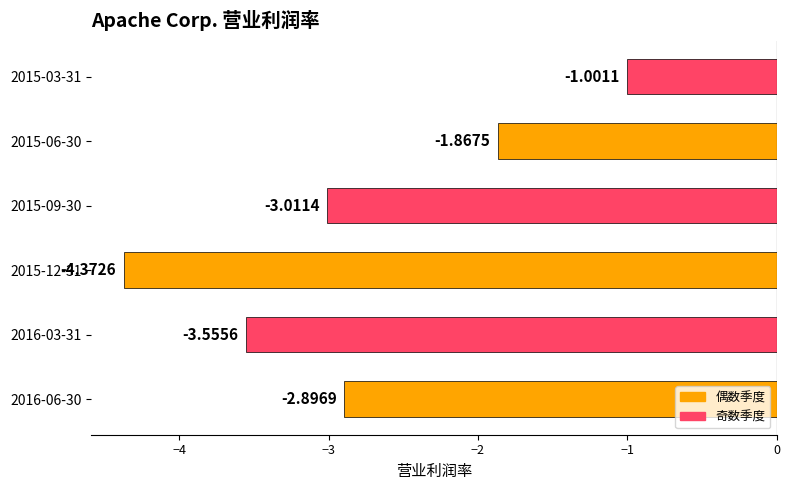

What is the change in value from 2015-12-31 to 2015-03-31?

+3.4